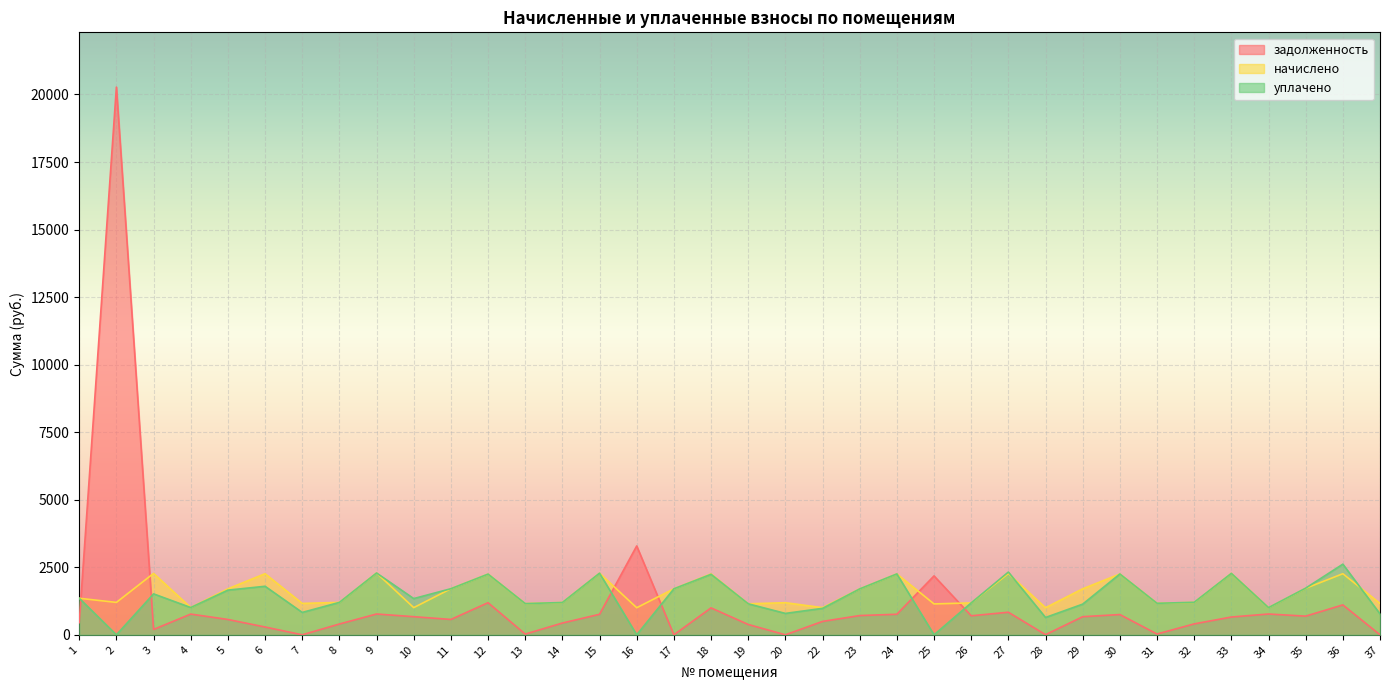

Which category has the highest value in the задолженность series?

2